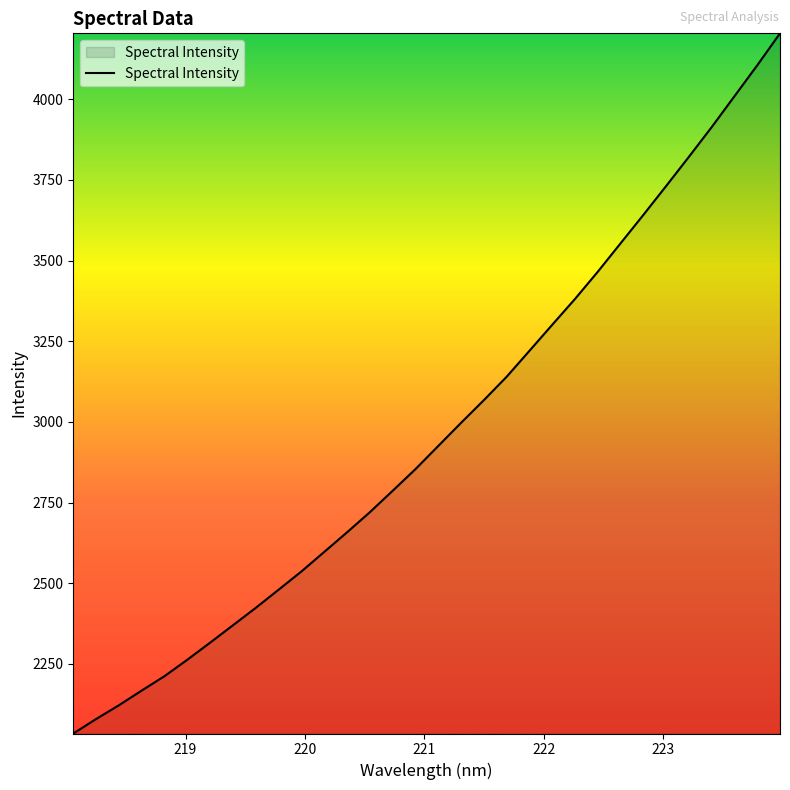

What is the minimum value shown in the chart?

2033.9